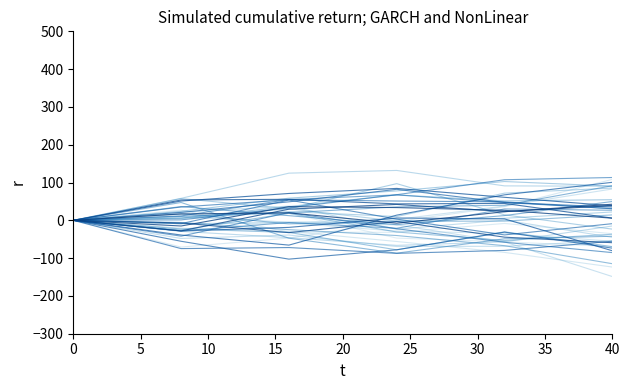

What is the total value across all series at 15?

-164.1